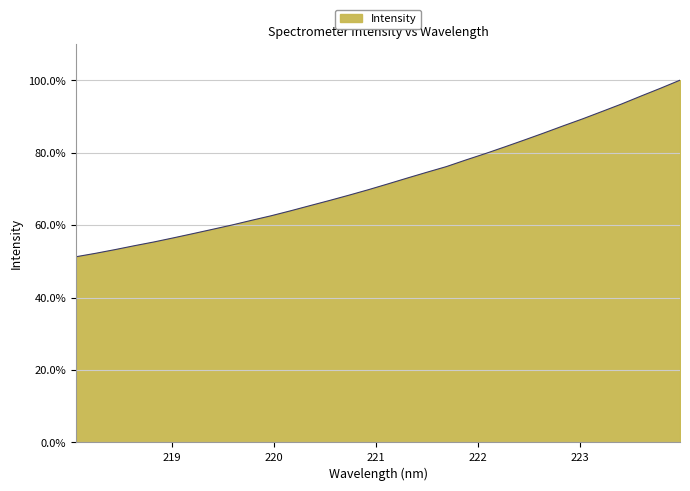

What is the smallest value displayed?

51.3